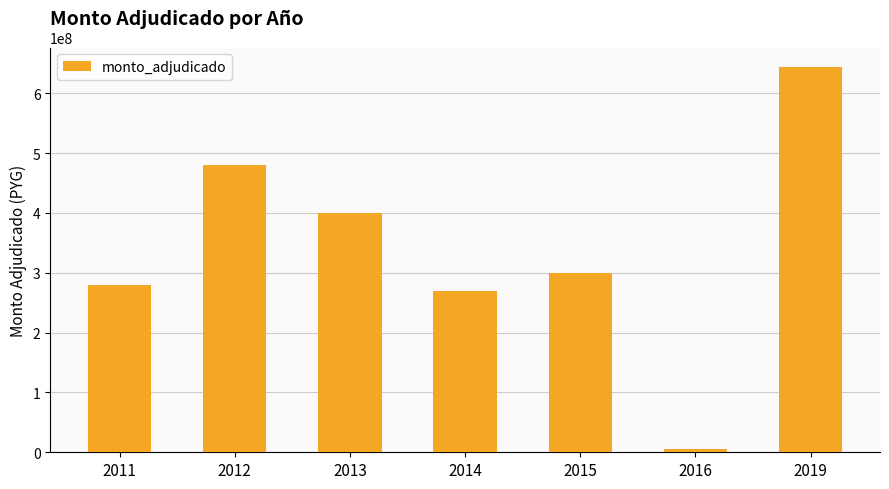

What is the average value?

339998714